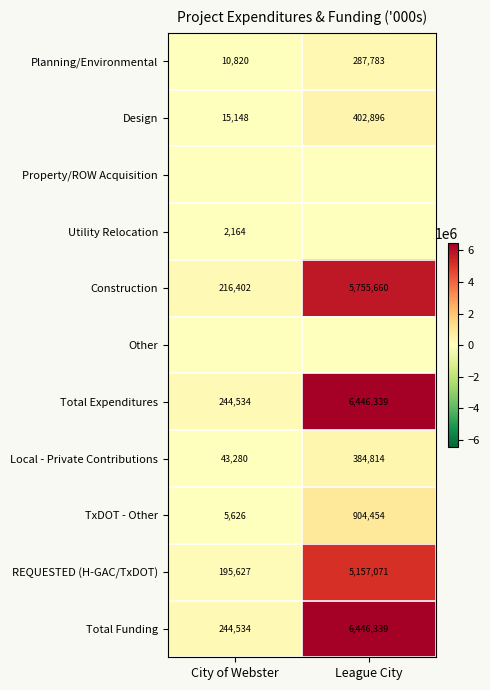

At which category is the sum across all series the highest?

League City